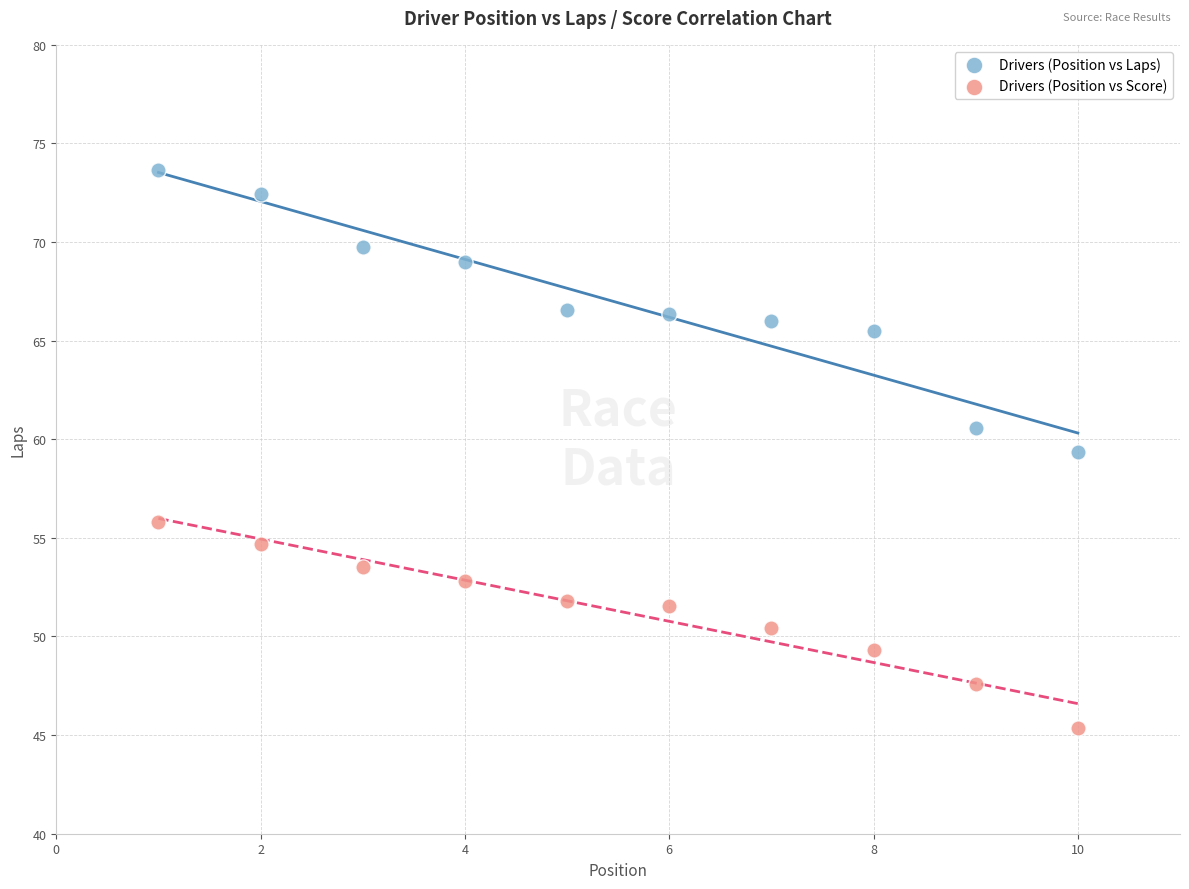

Which series has the largest Y range (max minus min)?

Drivers (Position vs Laps)